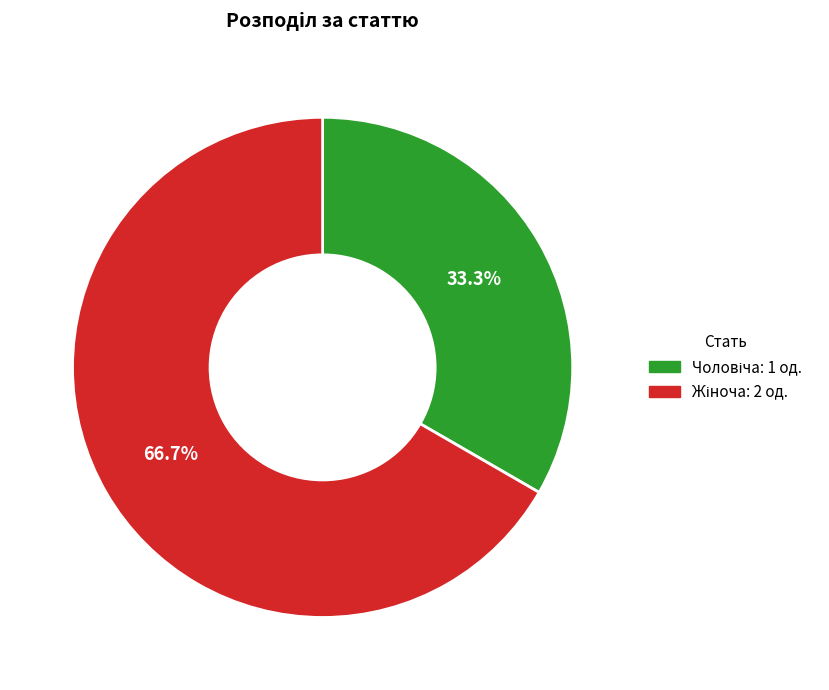

Is there a majority slice in this chart?

Yes